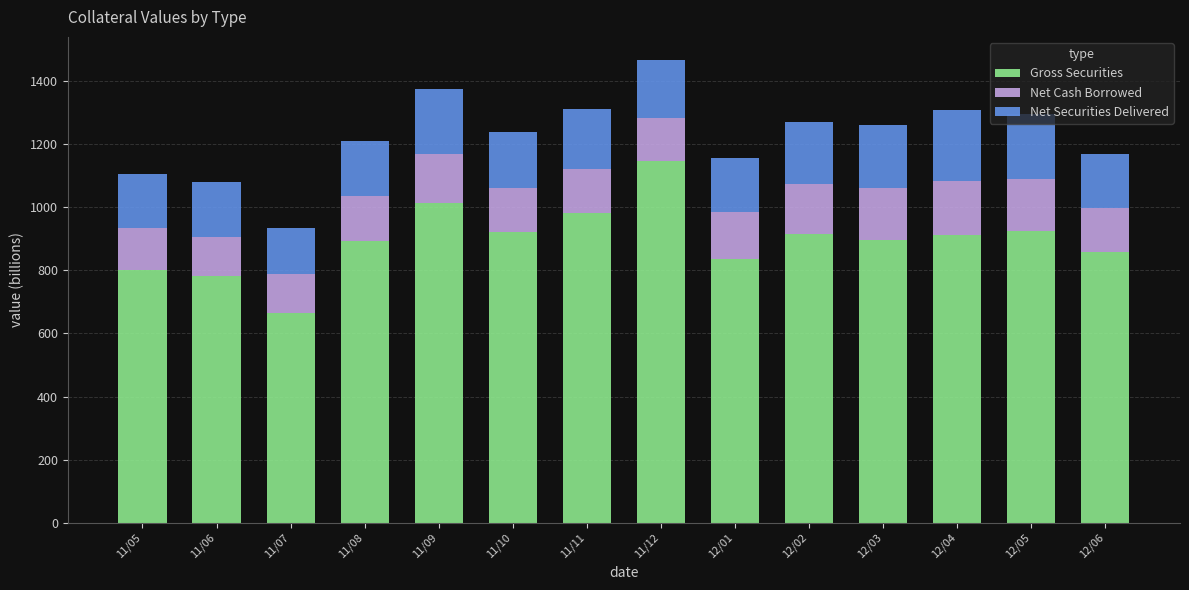

What is the total value across all series at 12/05?

1295.0